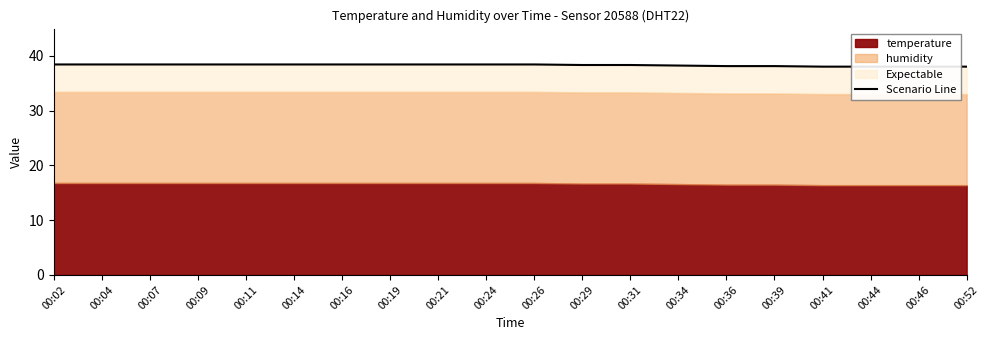

Does the chart have visible grid lines?

No